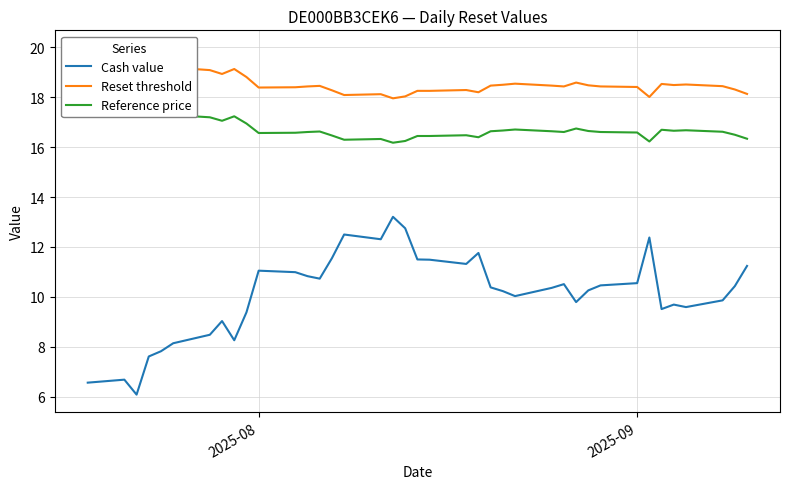

How many lines are shown in the chart?

3